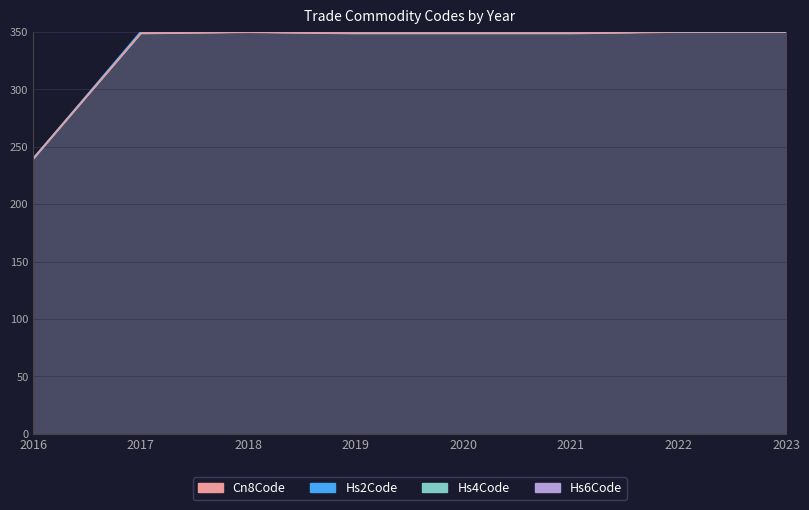

What are all the series names shown in the legend?

Hs2Code, Hs4Code, Hs6Code, Cn8Code